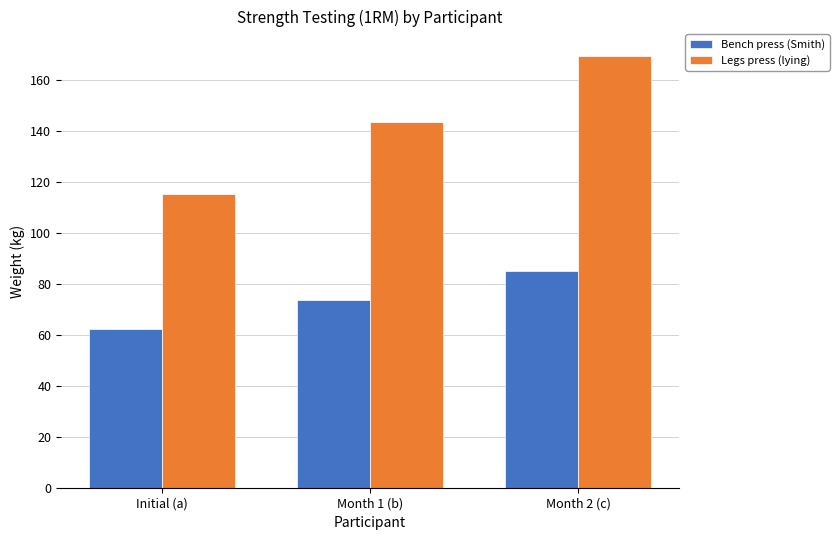

Rank the series by their average value, from highest to lowest.

Legs press (lying), Bench press (Smith)